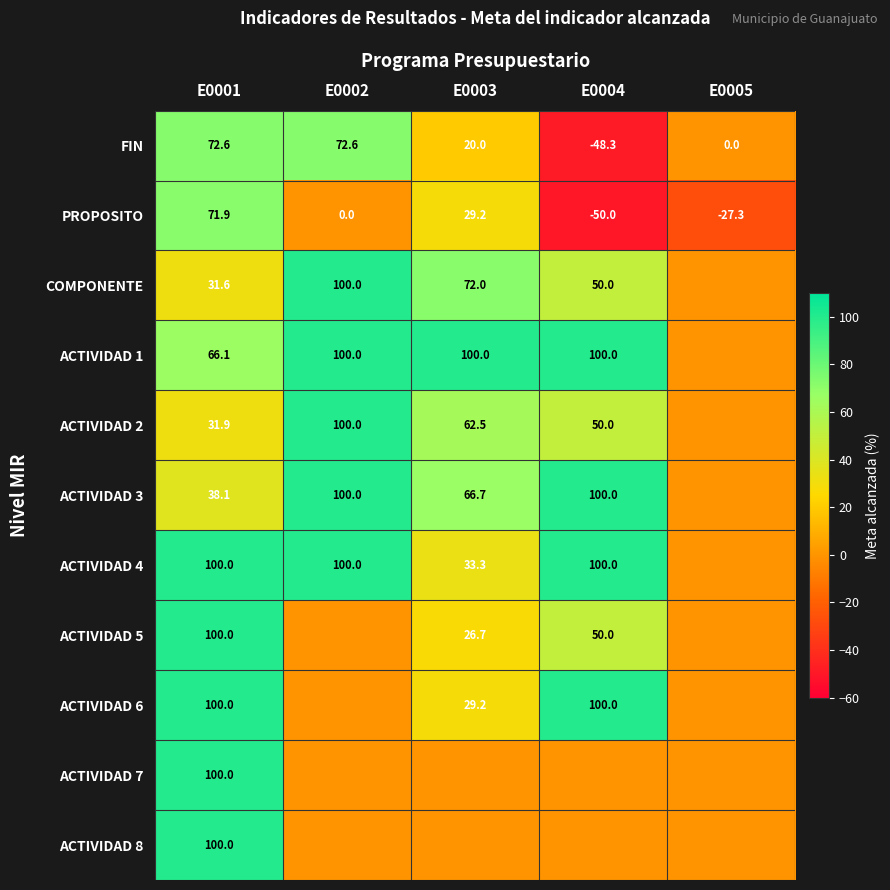

The ACTIVIDAD 3 series shows 100.0 at E0004. True or false?

True